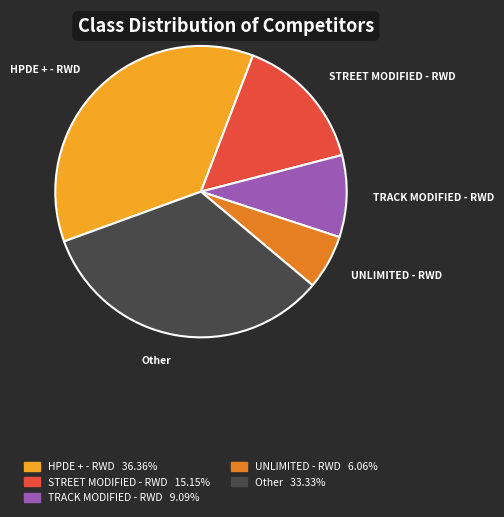

Is there any slice that represents more than half of the pie?

No